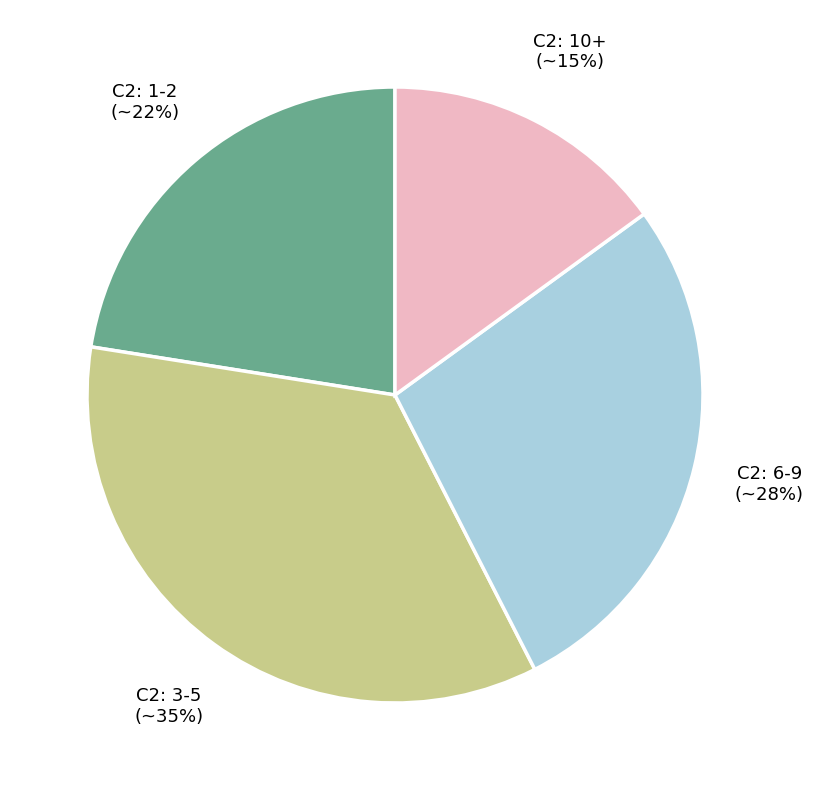

To the nearest percent, what is the average slice percentage?

25%